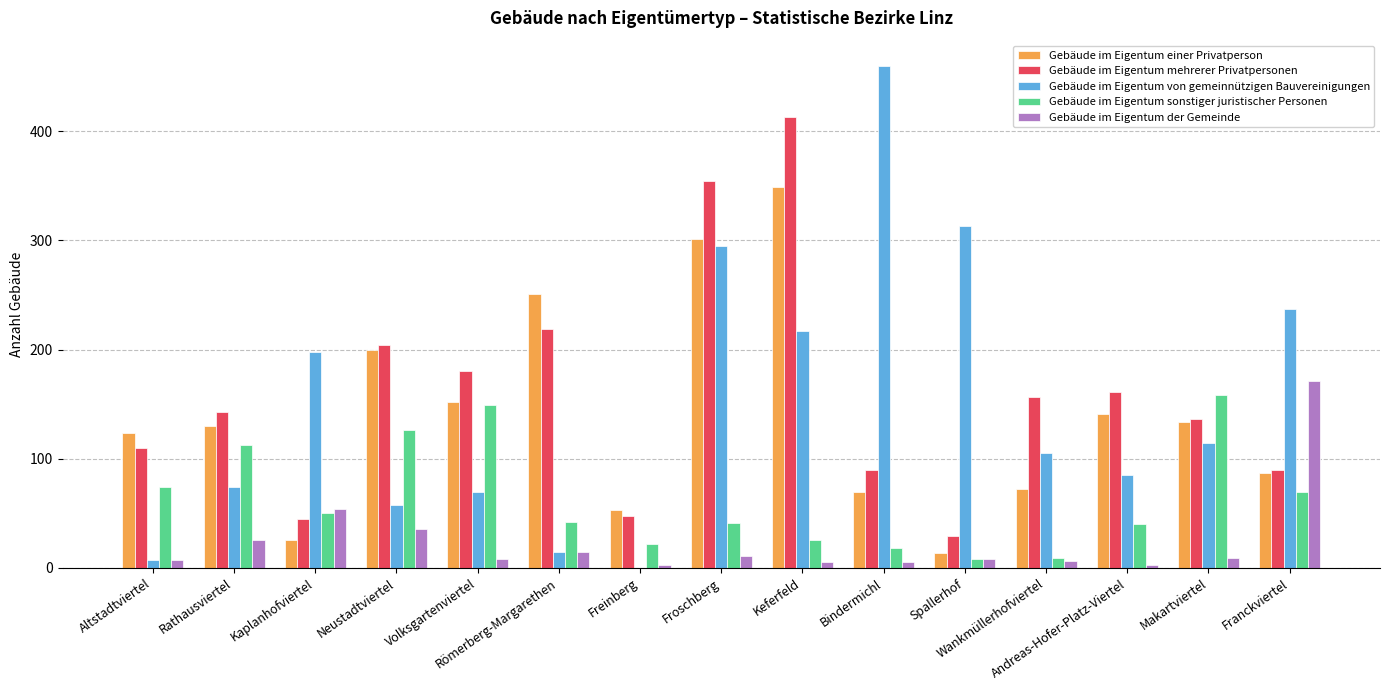

Is the value of Gebäude im Eigentum der Gemeinde at Froschberg greater than the value of Gebäude im Eigentum von gemeinnützigen Bauvereinigungen at Spallerhof?

No